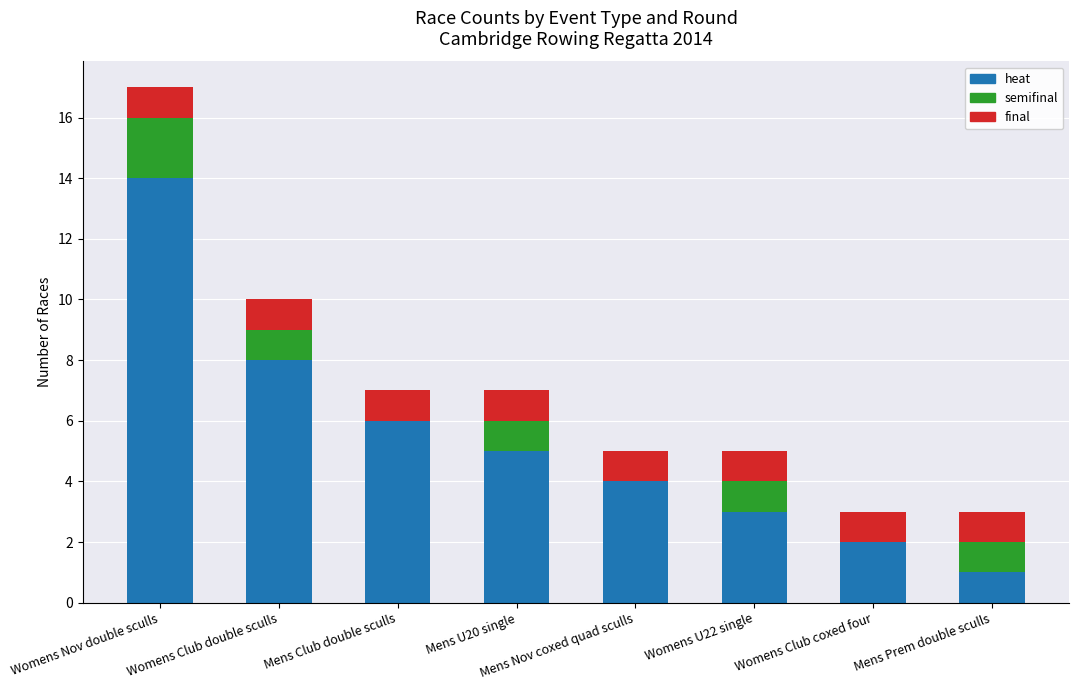

Is it true that heat equals 8 at Mens U20 single?

False